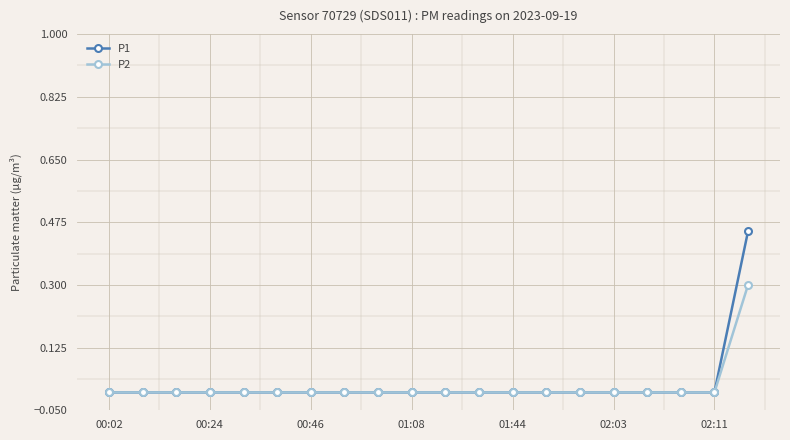

List the series in order of their peak value, lowest first.

P2, P1